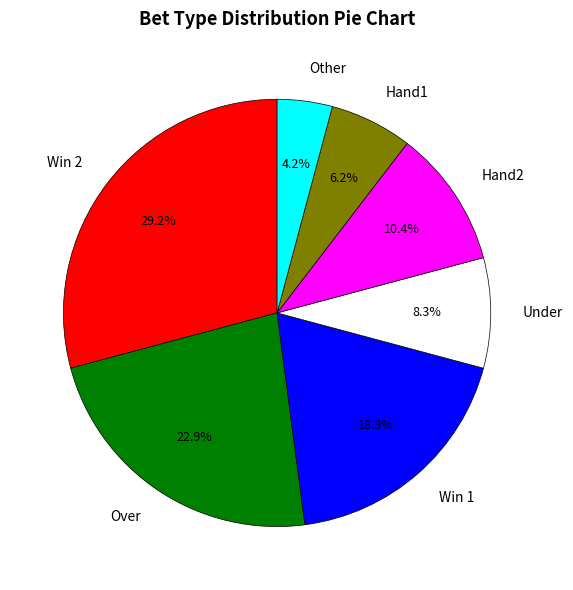

Is there any slice that represents more than half of the pie?

No